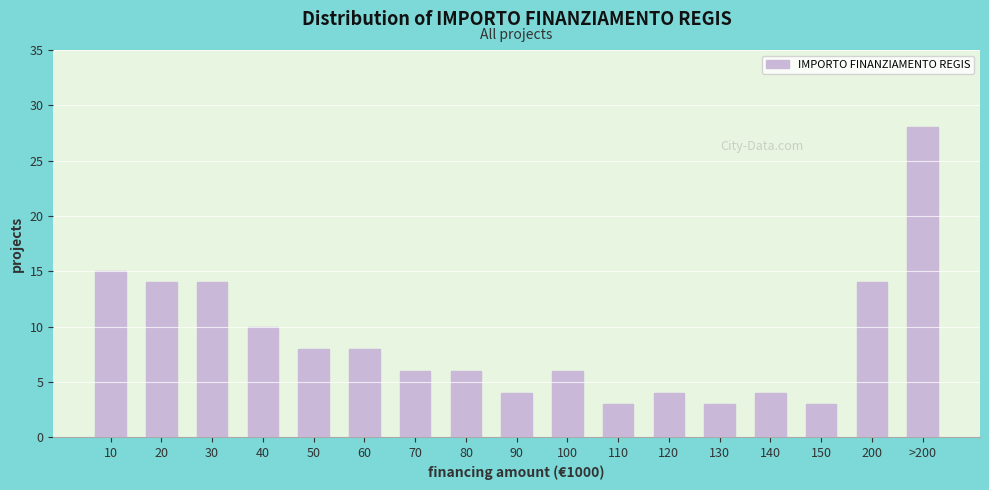

Reading left to right, transcribe all the data shown in this chart.

10=15	20=14	30=14	40=10	50=8	60=8	70=6	80=6	90=4	100=6	110=3	120=4	130=3	140=4	150=3	200=14	>200=28